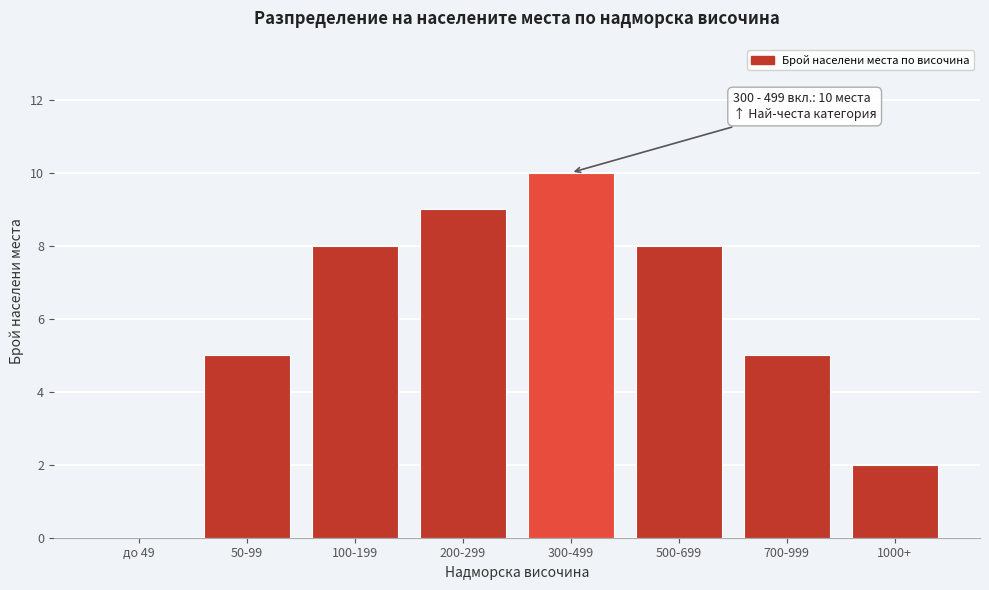

Reading left to right, transcribe all the data shown in this chart.

до 49=0	50-99=5	100-199=8	200-299=9	300-499=10	500-699=8	700-999=5	1000+=2